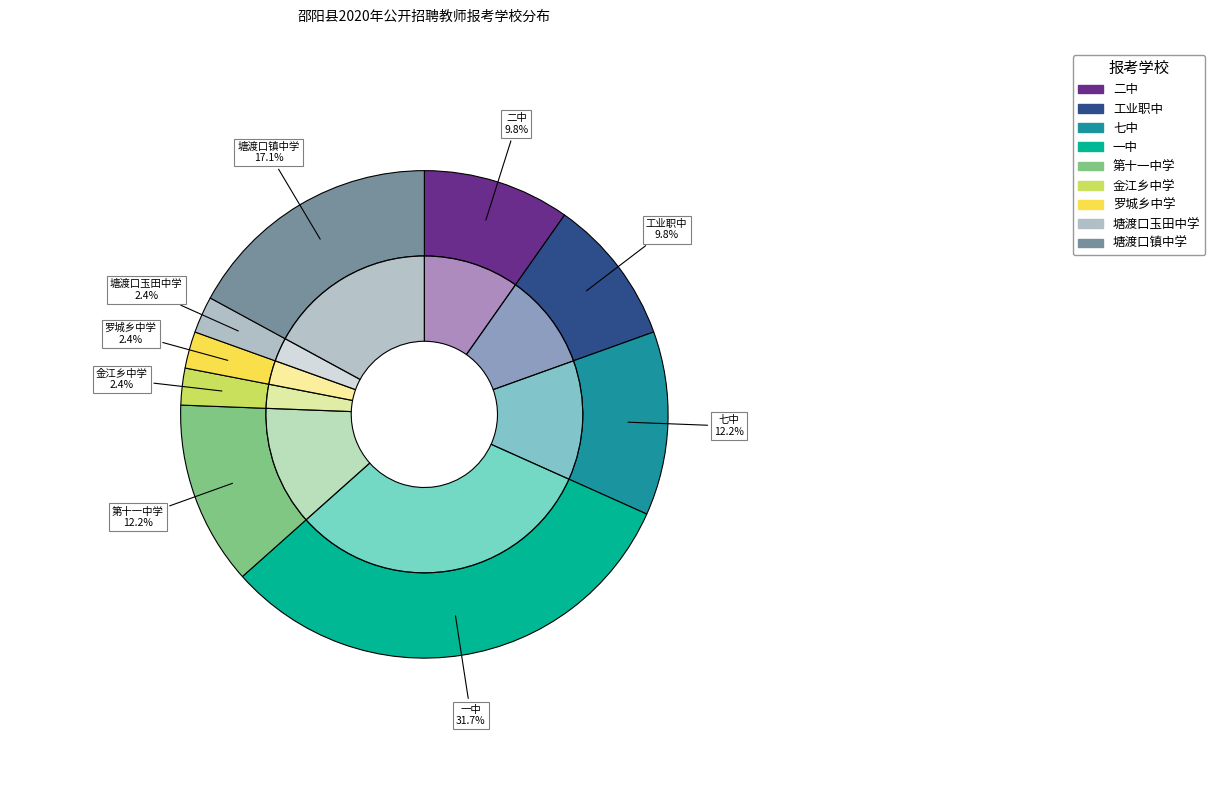

Is there a majority slice in this chart?

No